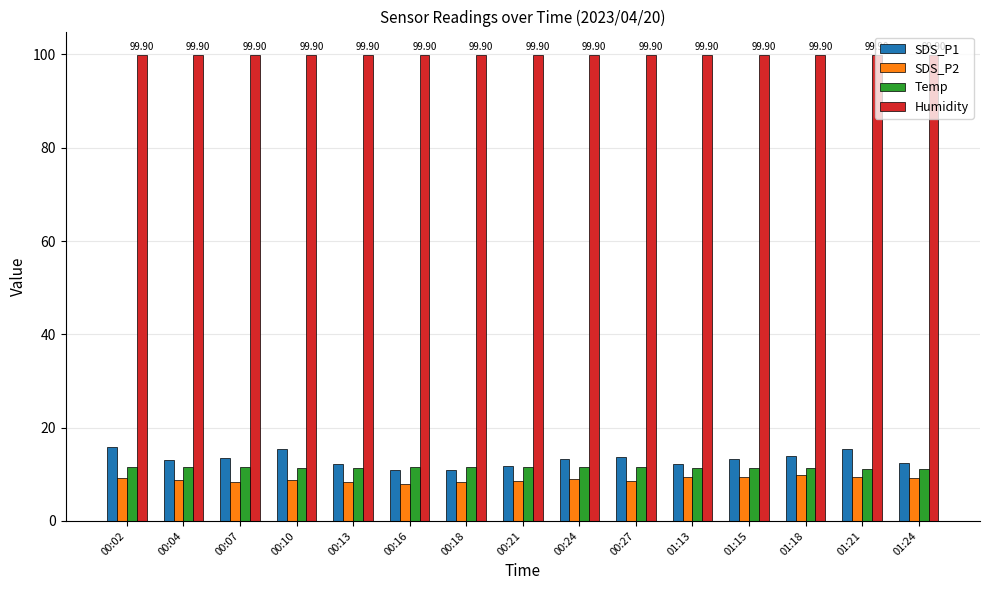

Are the bars grouped side by side (vs. stacked)?

Yes